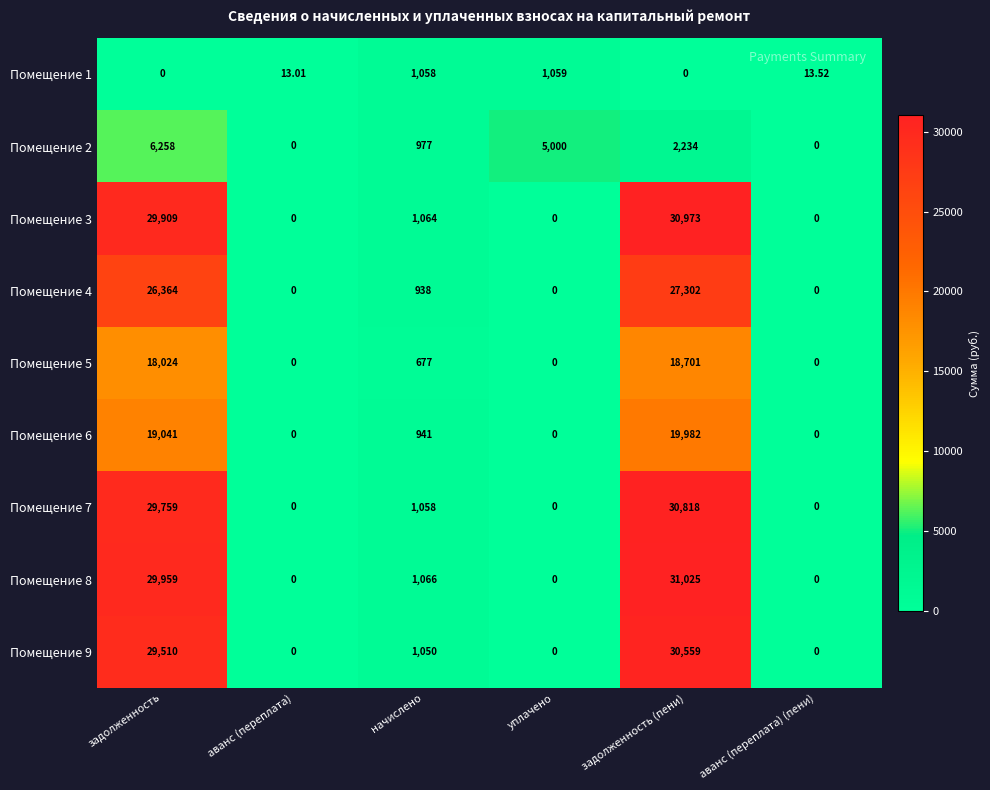

Where does the Помещение 9 series first go above 1050?

задолженность